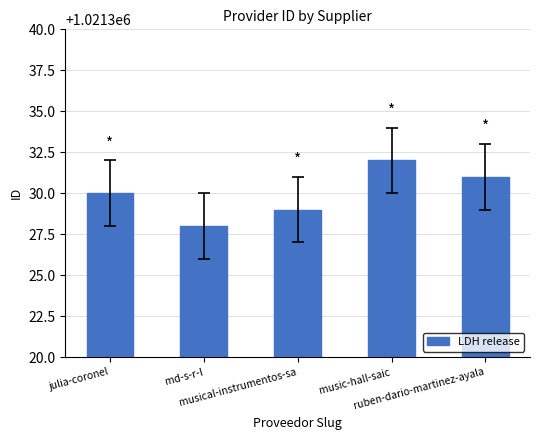

What is the label of the 5th bar from the left?

ruben-dario-martinez-ayala